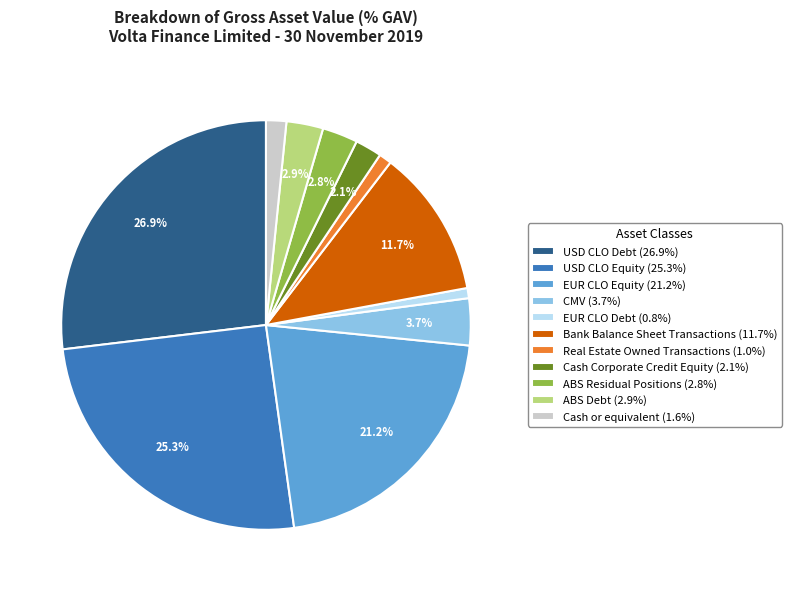

Between CMV and USD CLO Debt, which is larger?

USD CLO Debt